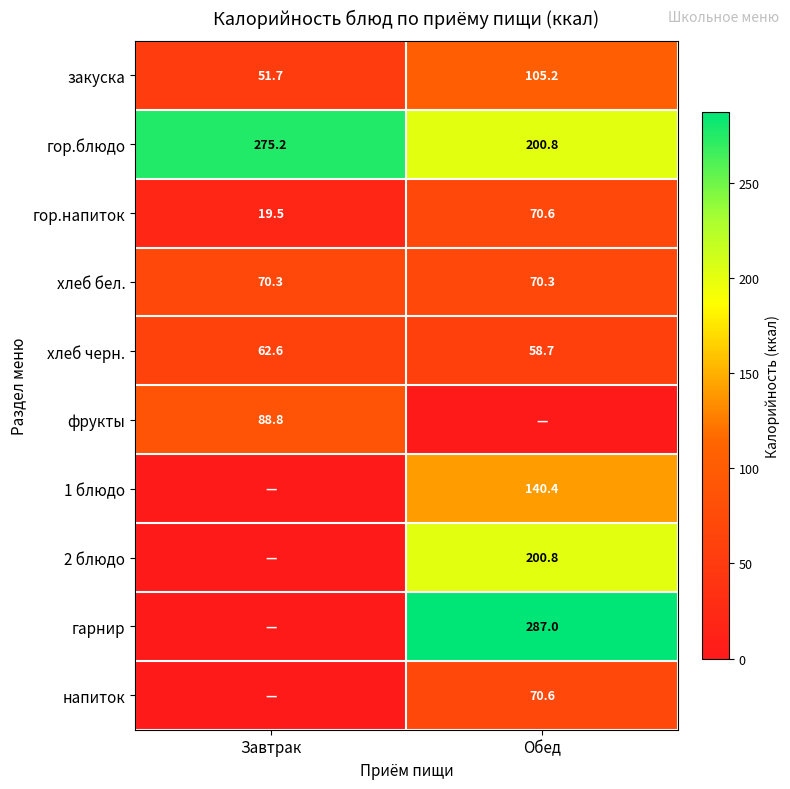

What is the highest value of the гор.напиток series?

70.6